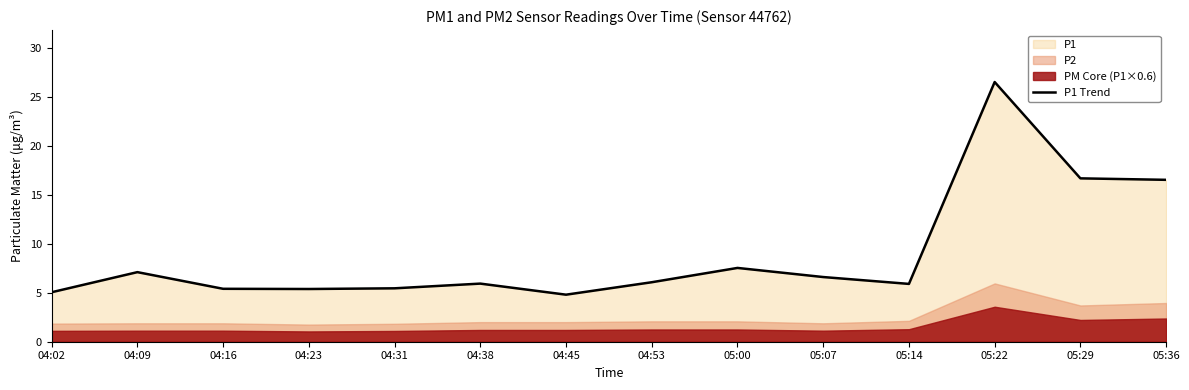

True or false: the data shows 5.9 at 04:38.

True